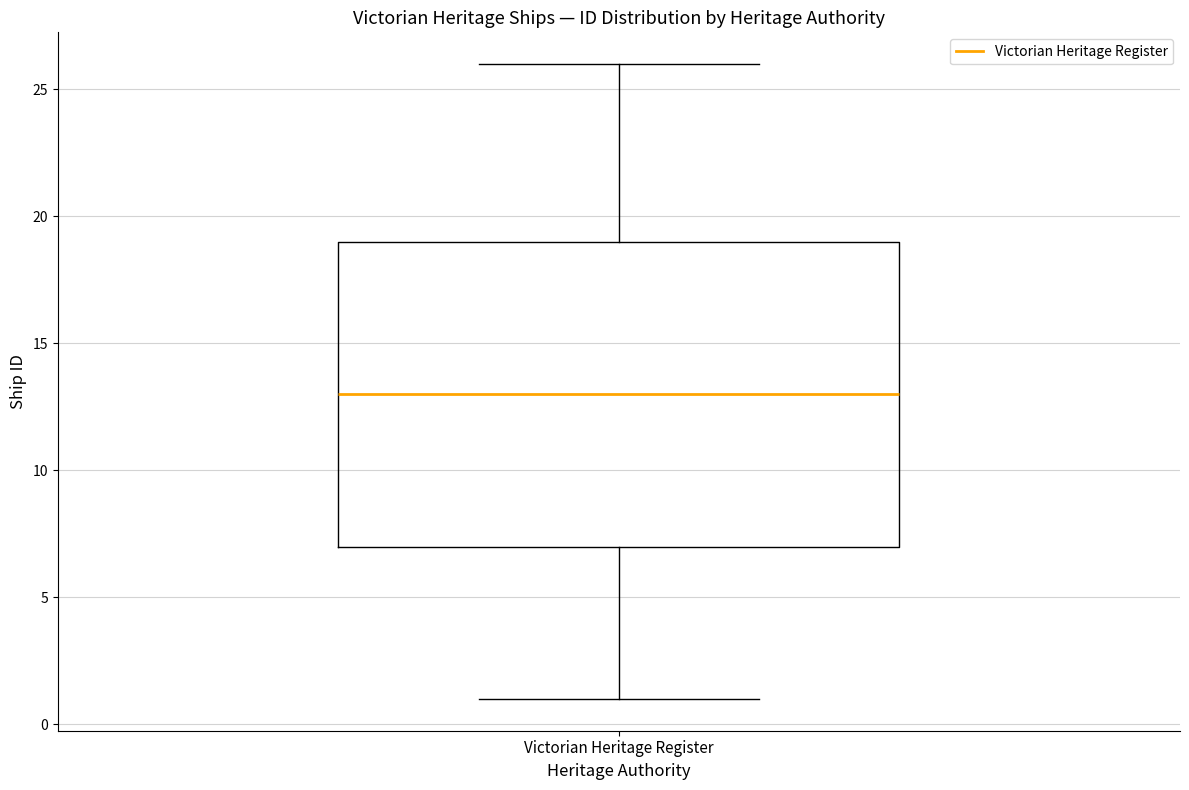

Transcribe this box plot: give where the median line is, the range the box spans, and where the two whiskers end, as read against the y-axis. The values are not printed on the chart, so give them approximately, as read against the axis.

median 13, box 7 to 19, whiskers 1 to 26